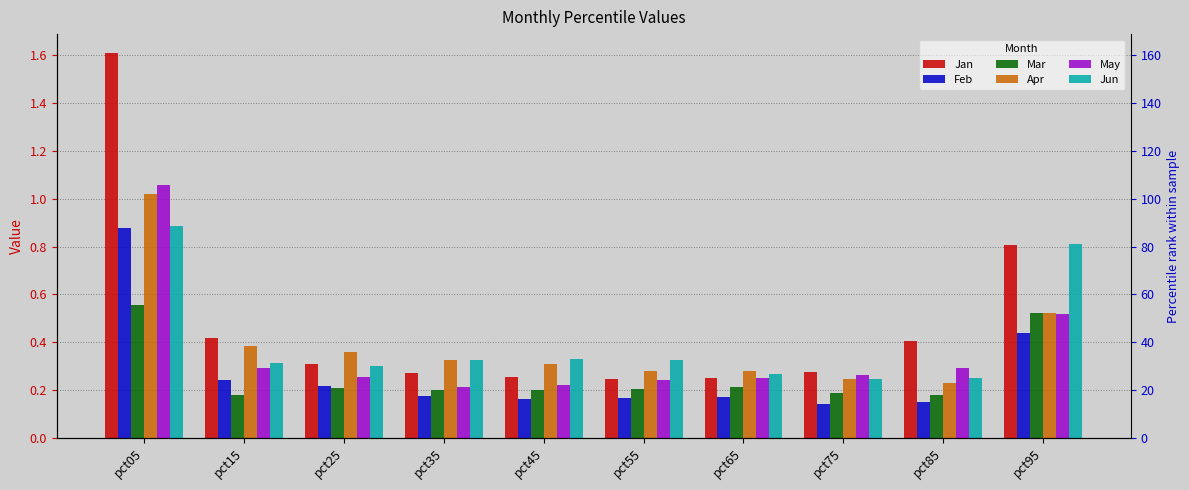

What is the sum of the Feb values at pct65 and pct35?

0.3